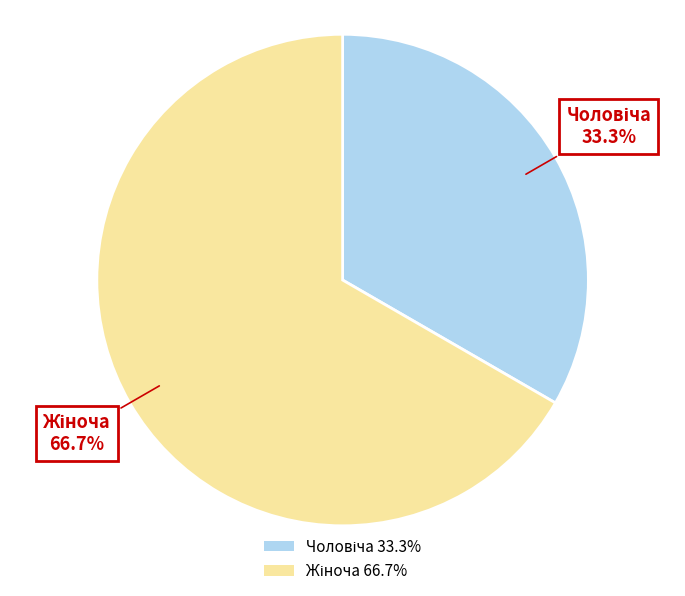

Is there a majority slice in this chart?

Yes